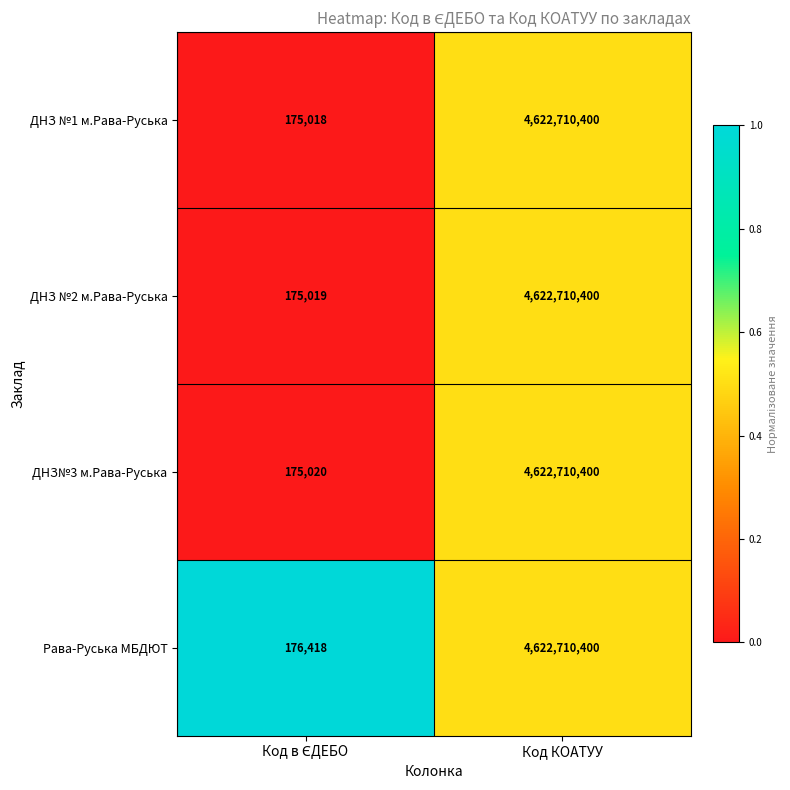

Which series has the largest total across all categories?

Рава-Руська МБДЮТ